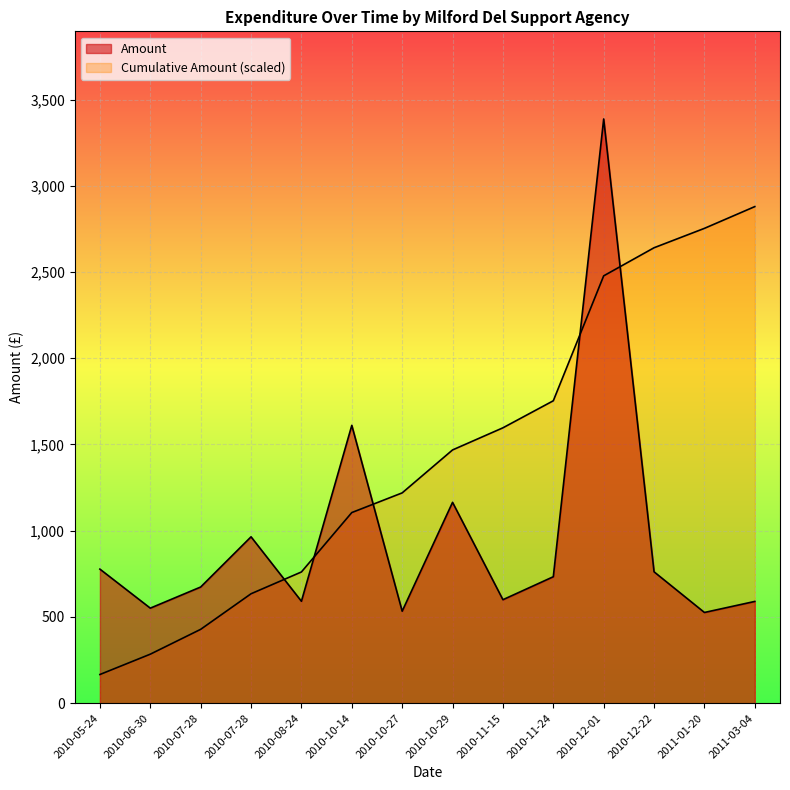

At which category does the chart reach its peak across all series?

2010-12-01